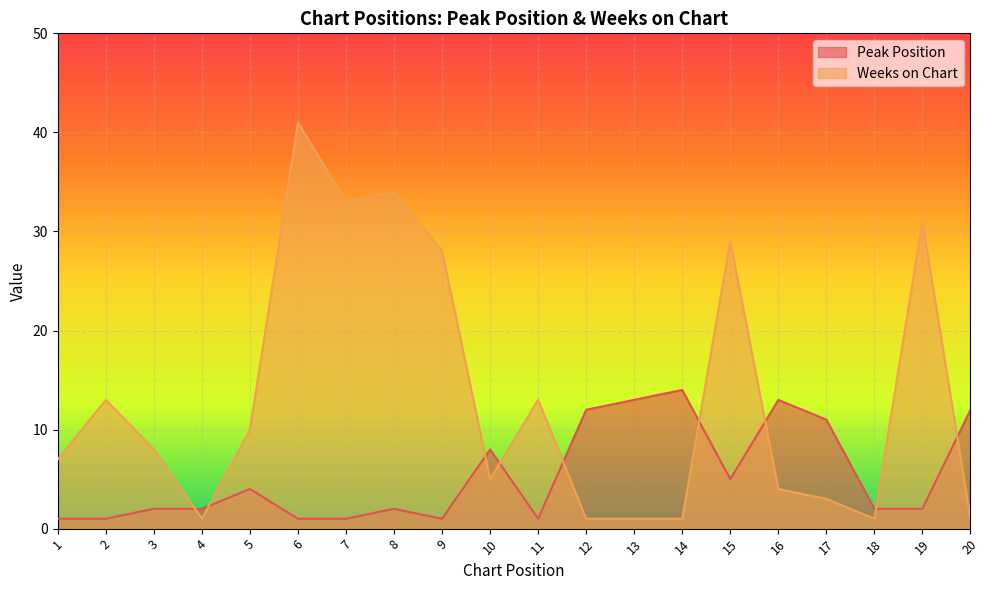

Rank the series by their maximum value, from lowest to highest.

Peak Position, Weeks on Chart